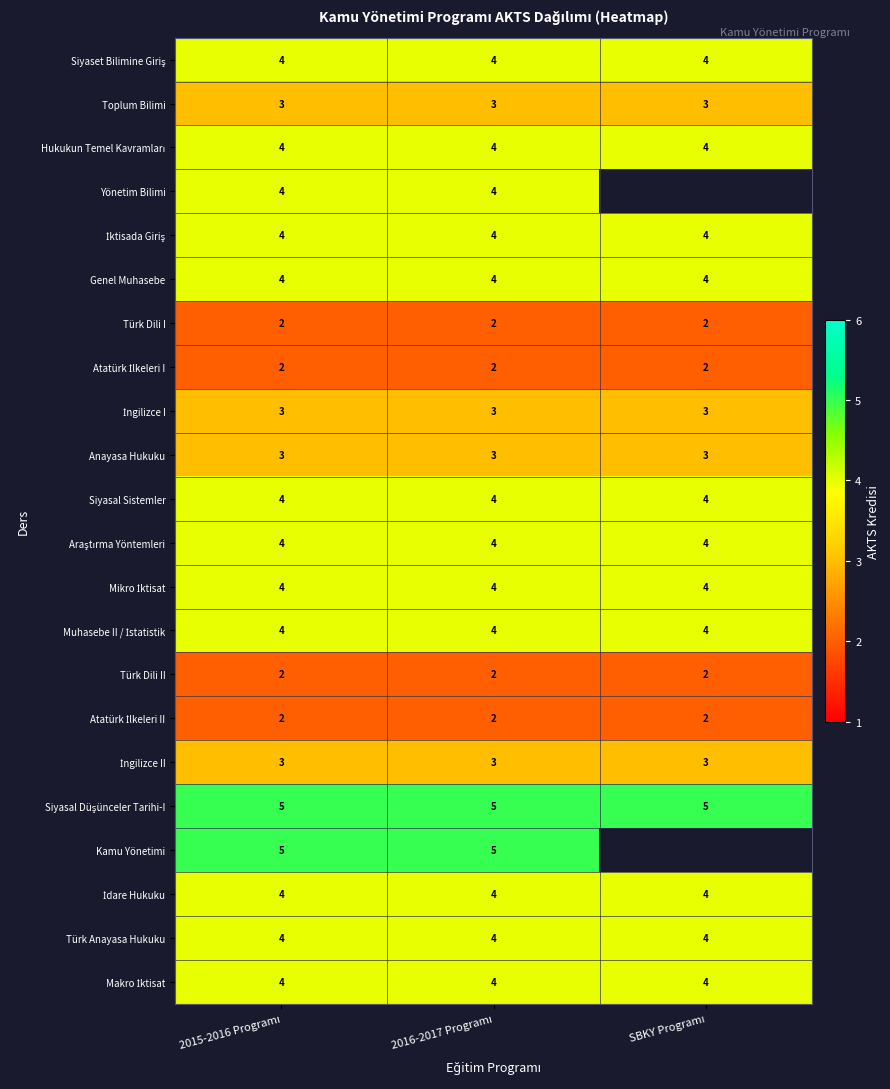

What is the sum of all Anayasa Hukuku values?

9